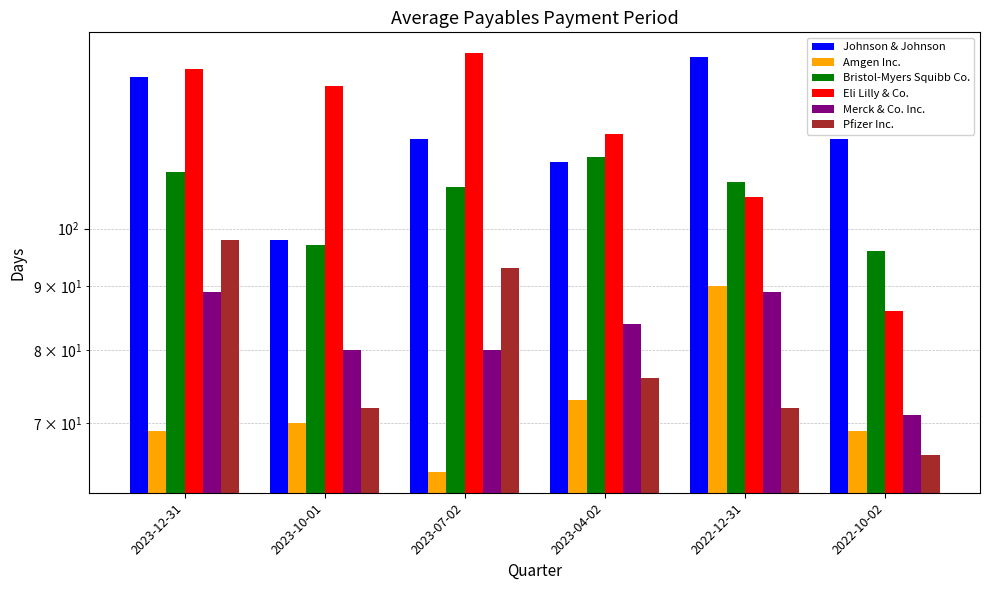

Does the chart contain any negative values?

No